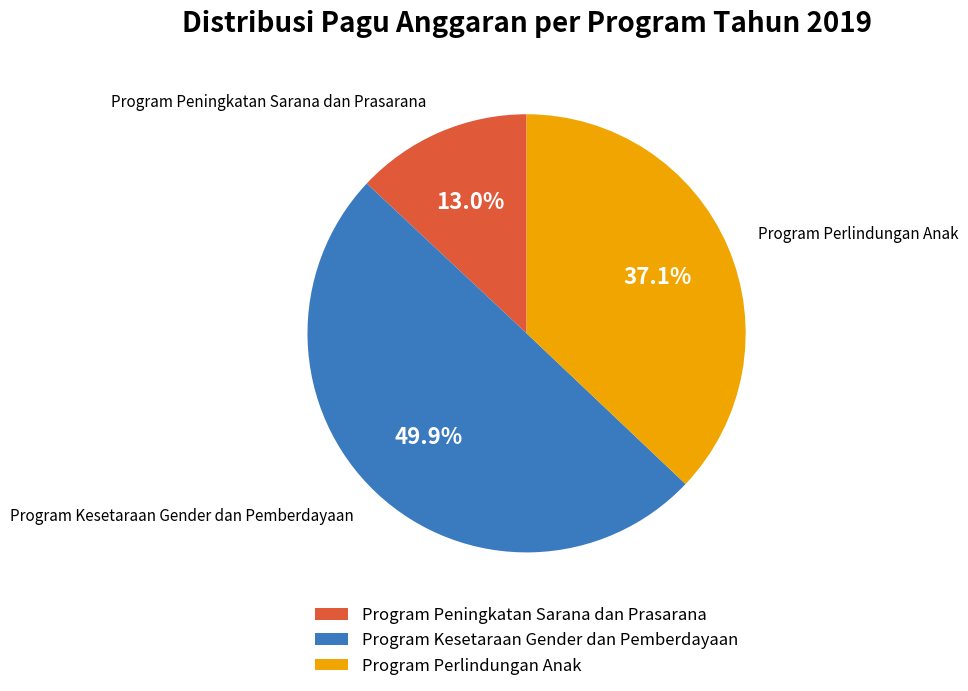

Does Program Peningkatan Sarana dan Prasarana account for over 50% of the chart?

No